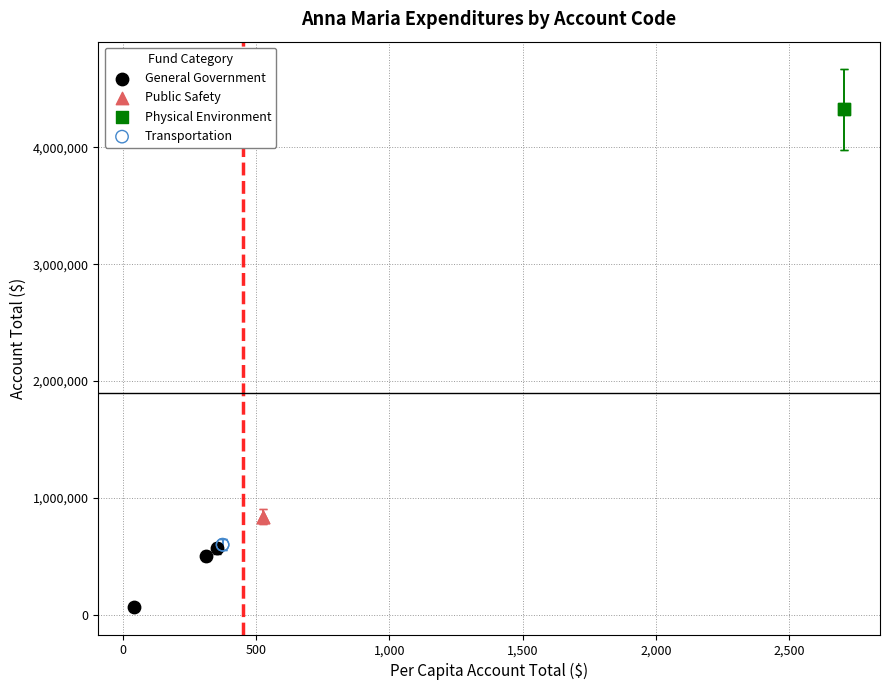

What are all the series names shown in the legend?

General Government, Public Safety, Physical Environment, Transportation